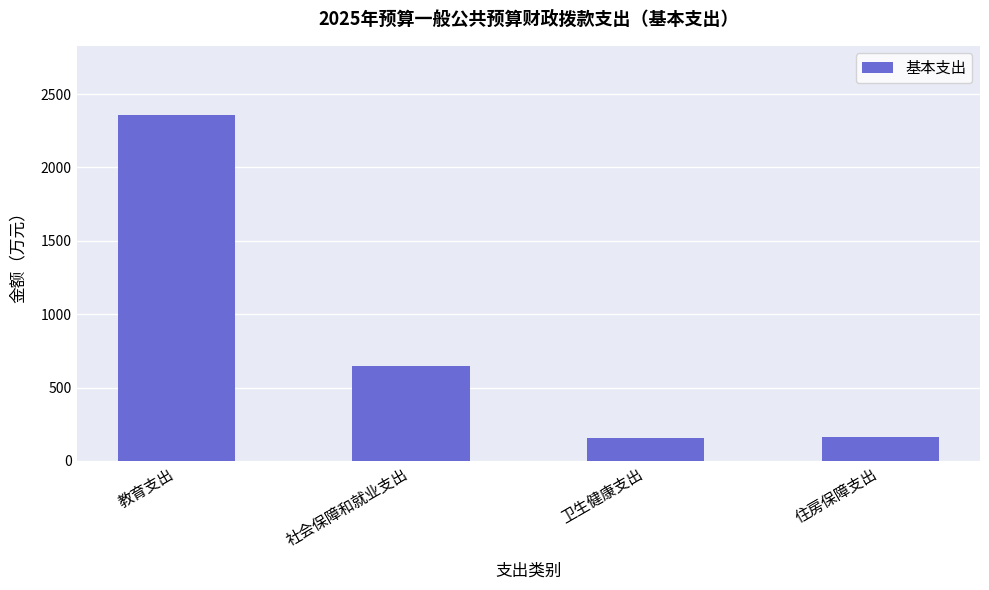

How many data points are above 647?

2